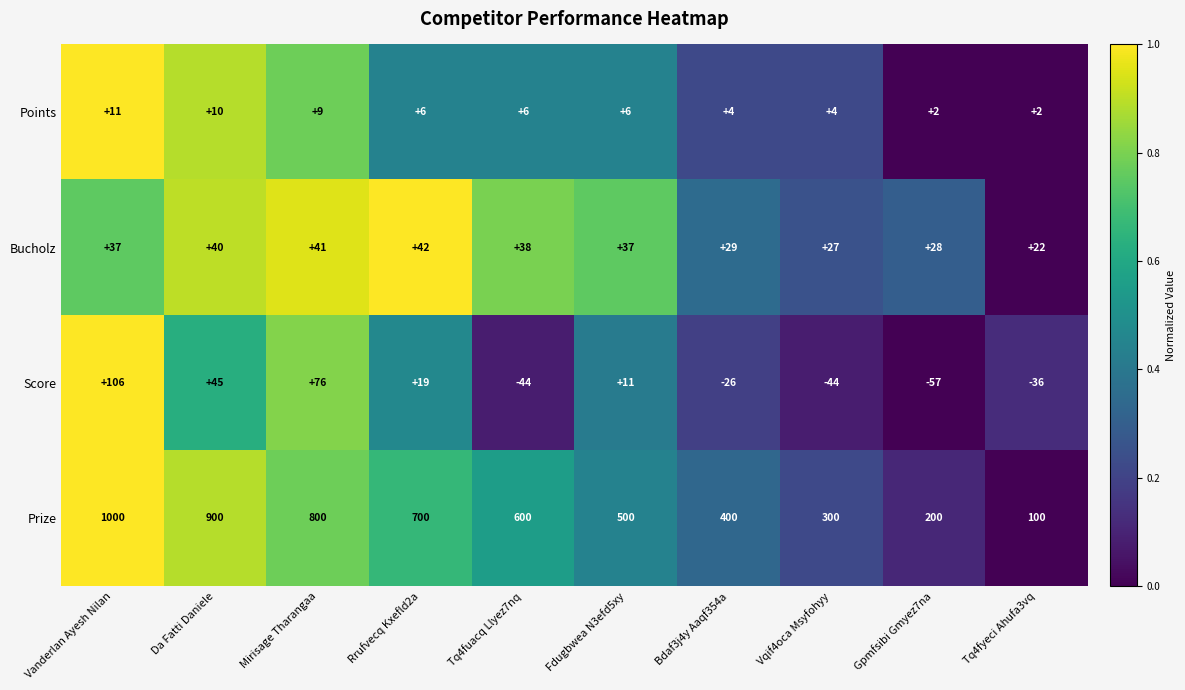

What value does the Prize series have at Gpmfsibi Gmyez7na?

200